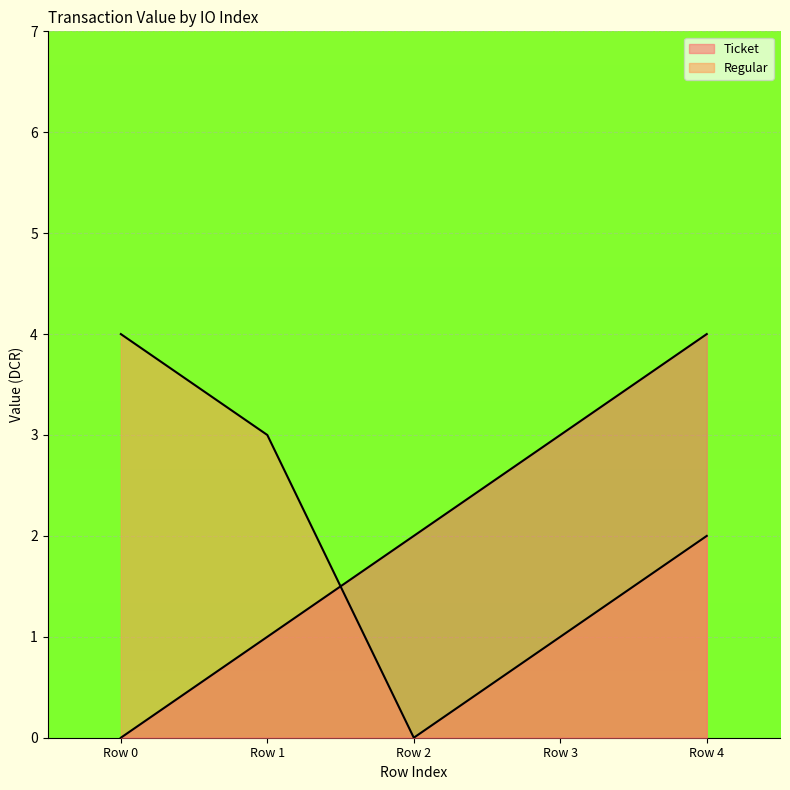

What is the sum of the Ticket values at Row 4 and Row 2?

6